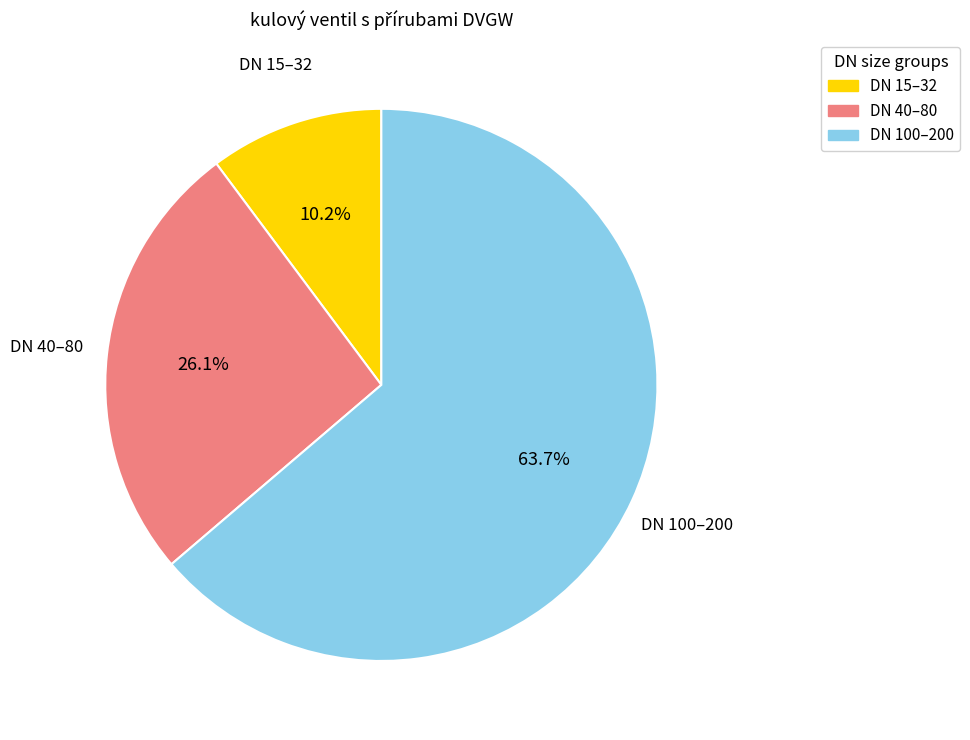

Count the number of slices in the pie.

3